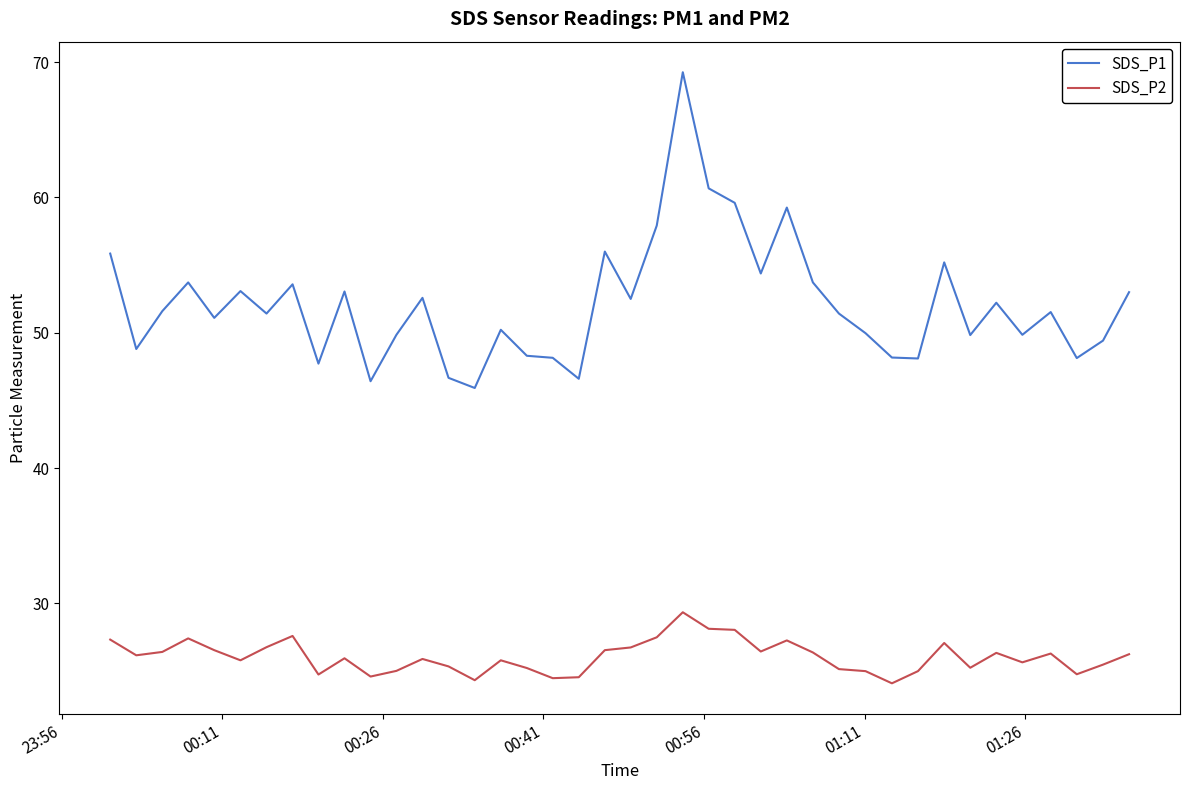

Which series has the largest range (max minus min)?

SDS_P1